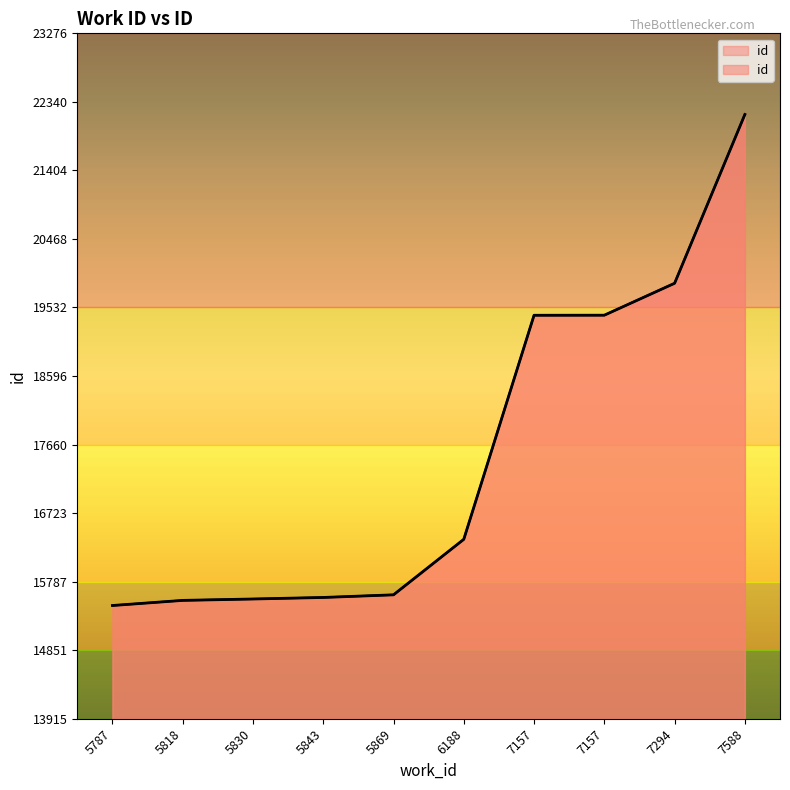

What is the smallest value displayed?

15462